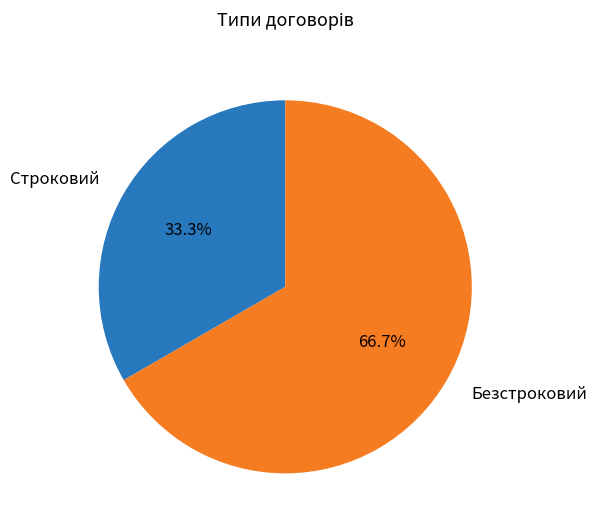

To the nearest percent, what percentage of the pie is Безстроковий?

67%